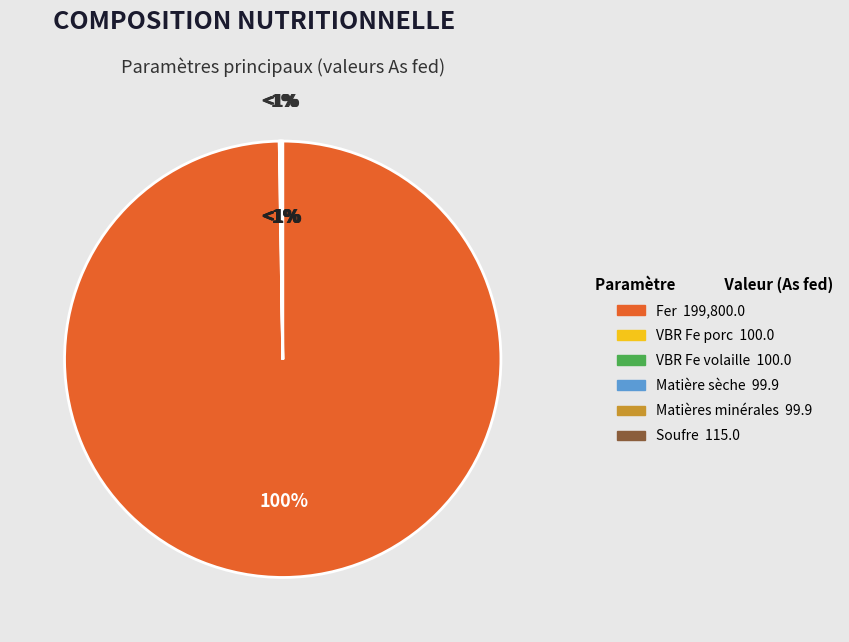

What is the majority slice?

Fer